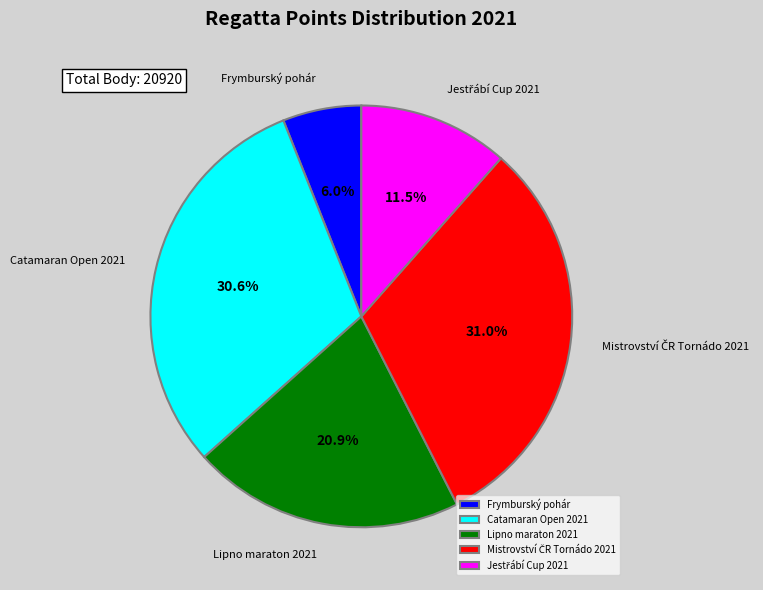

What is the smallest slice in the pie chart?

Frymburský pohár